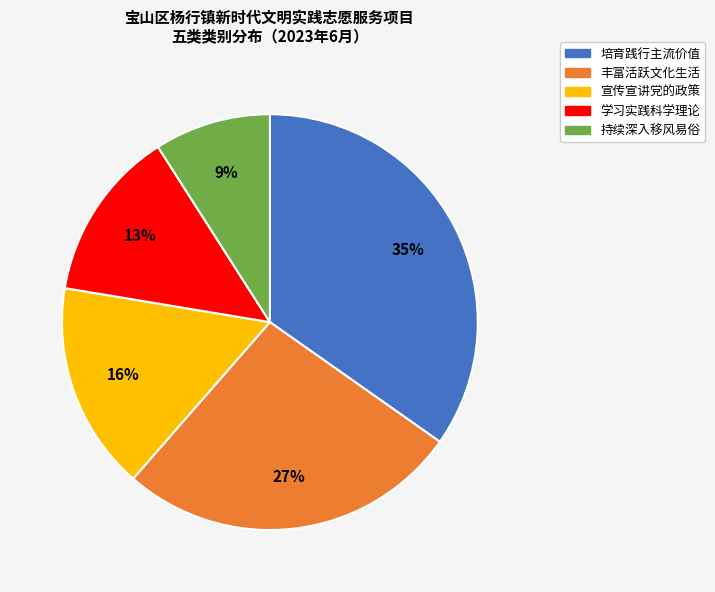

To the nearest percent, what is the difference between the largest and smallest slice percentages?

26%